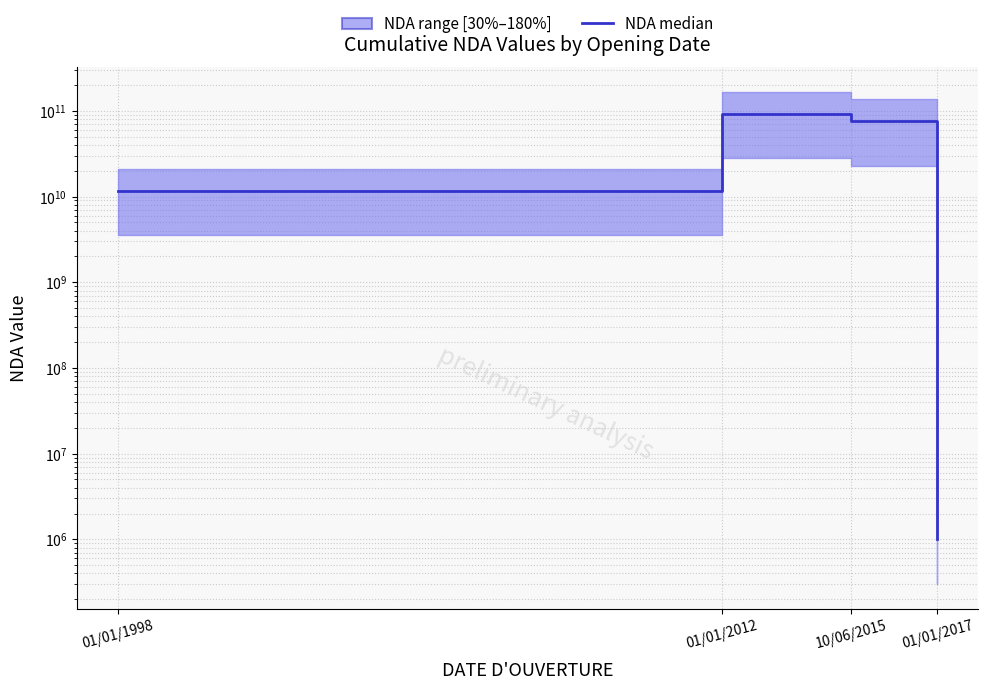

Reading left to right, extract all data points from this chart.

01/01/1998=11750251175	01/01/2012=93131411013	10/06/2015=76311102131	01/01/2017=1000000